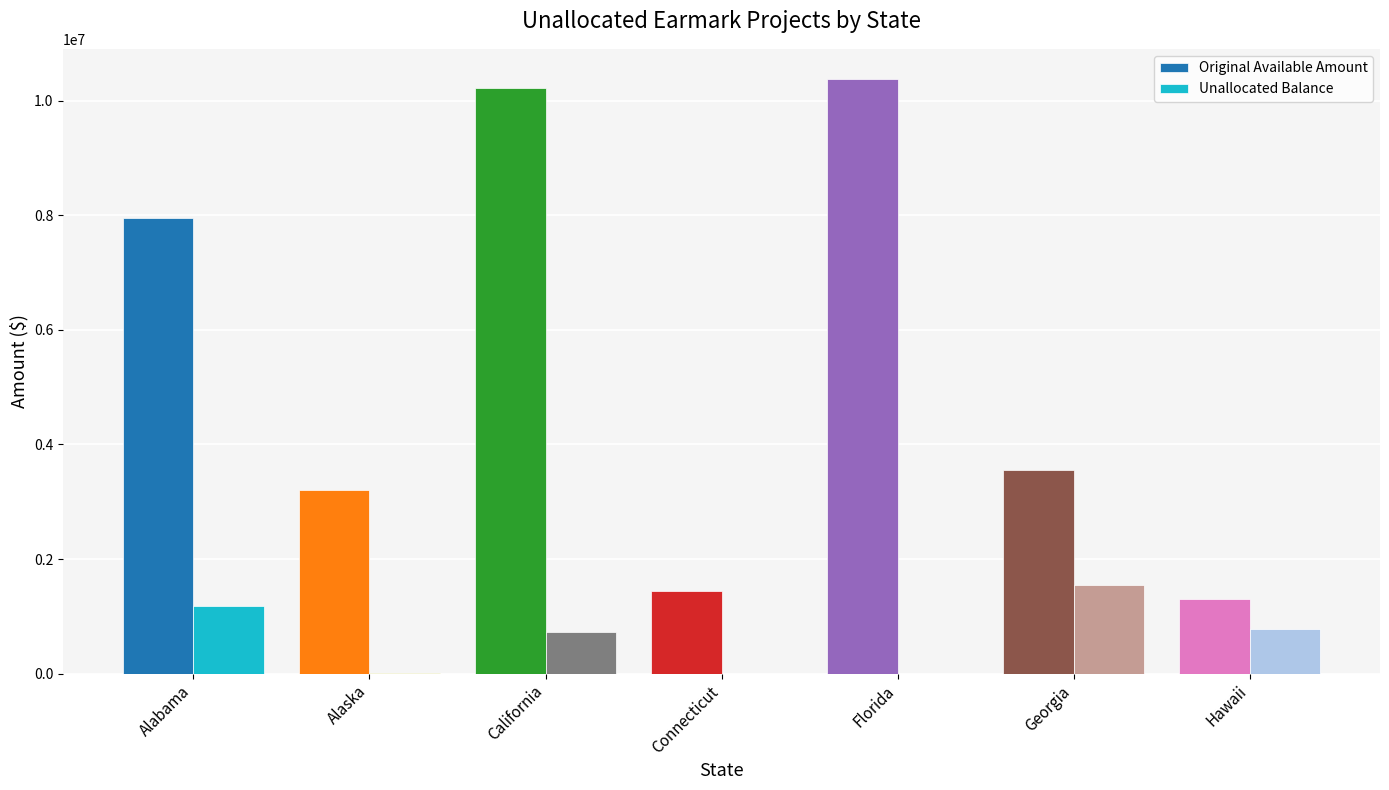

The value of Original Available Amount at Georgia is 5967266.8. True or false?

False